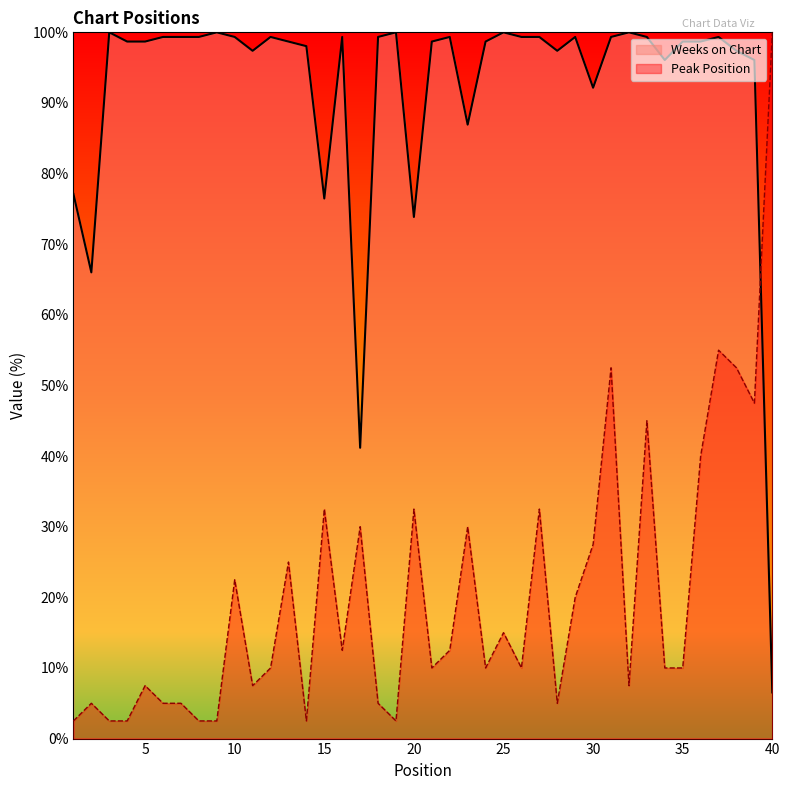

Does the chart have visible grid lines?

No